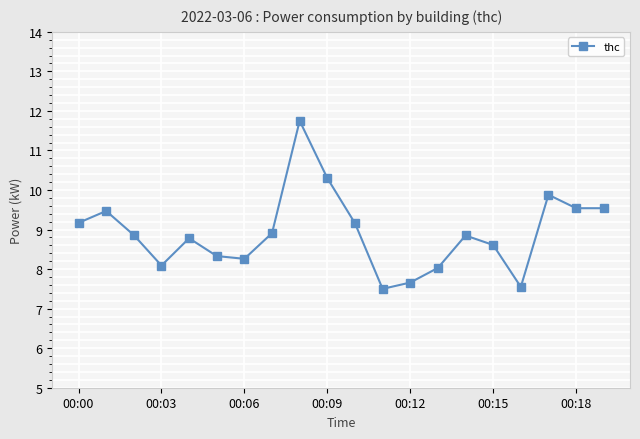

What is the average value?

8.9